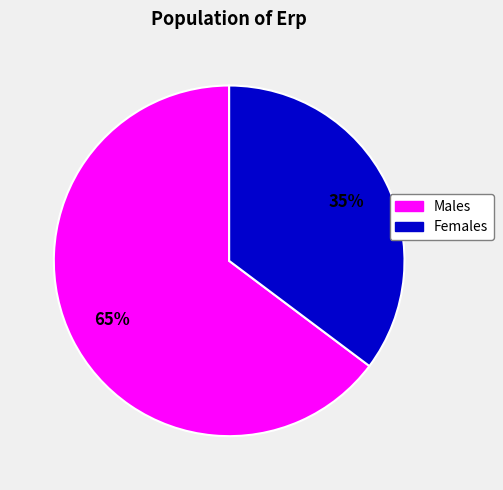

To the nearest percent, what is the average slice percentage?

50%